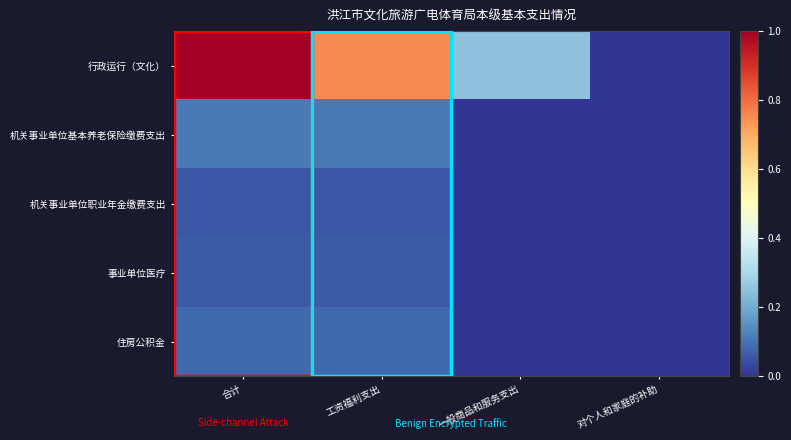

Which series changed the most between 合计 and 一般商品和服务支出?

行政运行（文化）